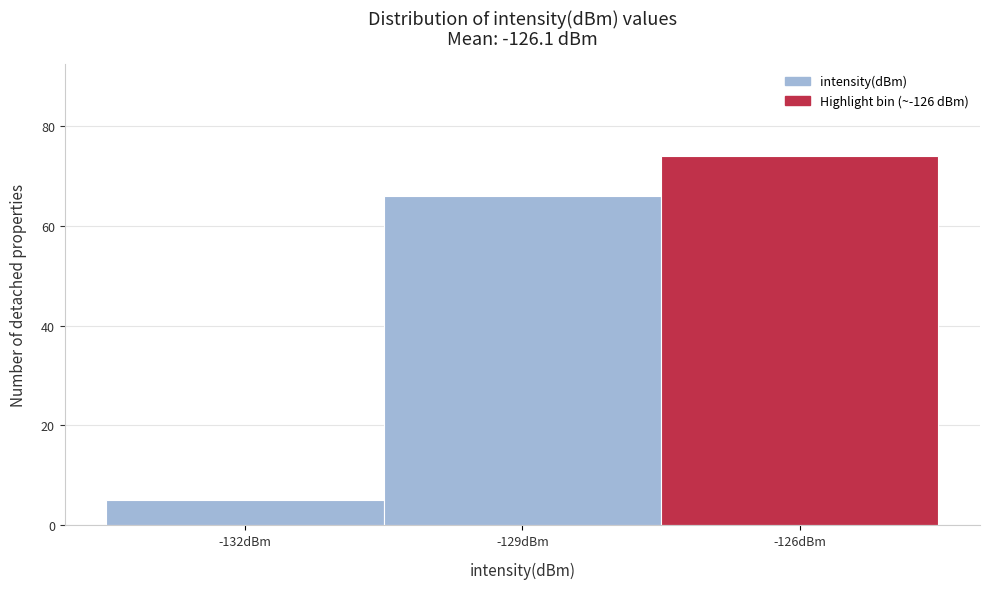

Reading left to right, transcribe all the data shown in this chart.

5	66	74